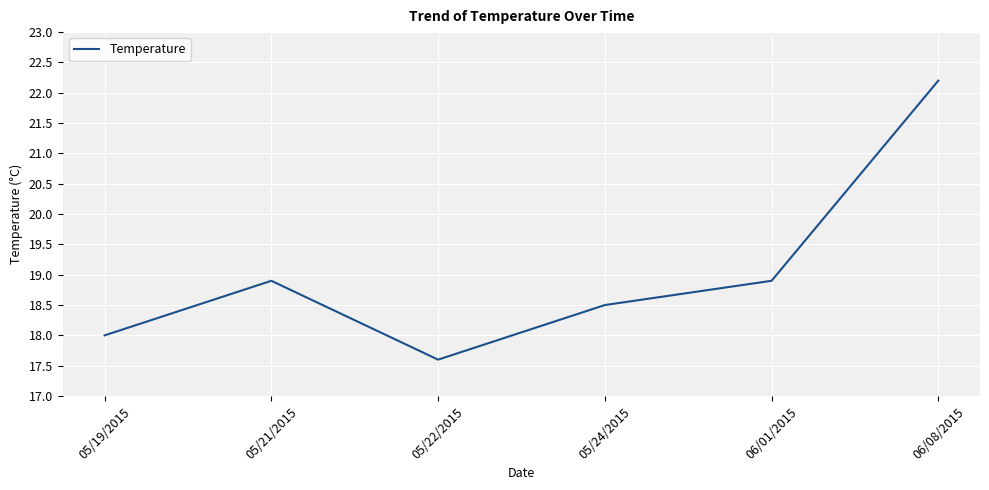

At which category does the data reach its first local valley?

05/22/2015